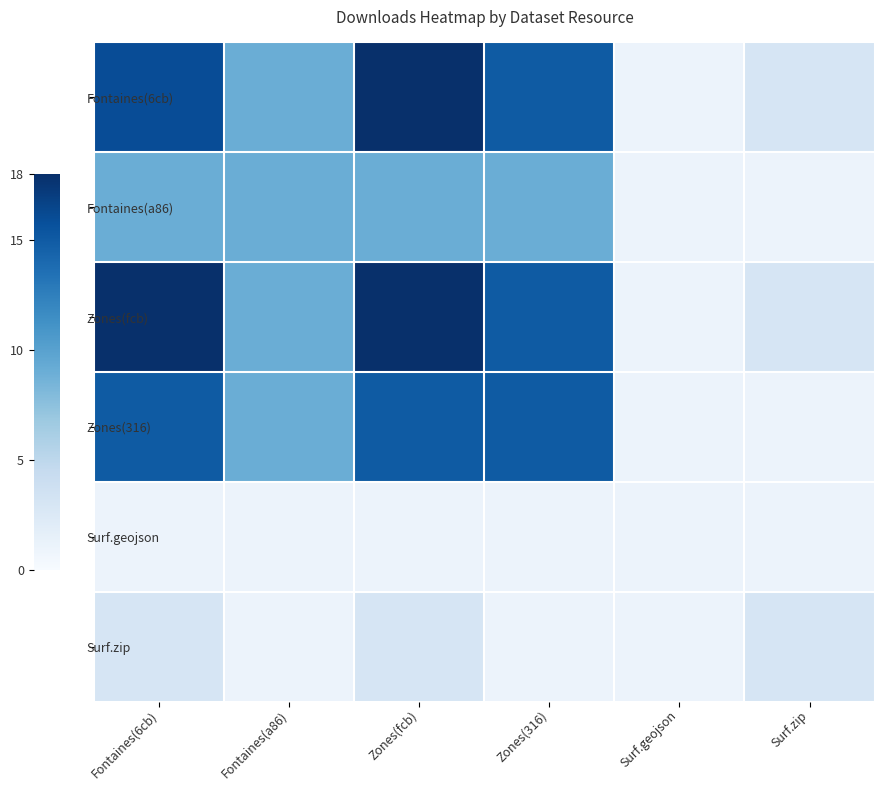

How many data points does each series have?

6